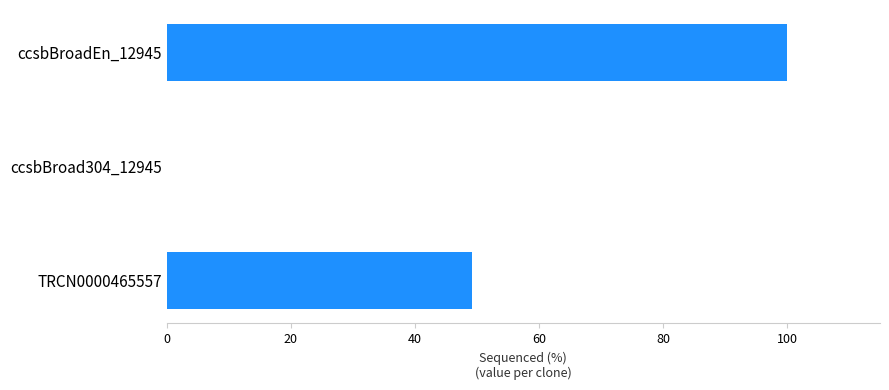

Where is the data nearest to the value 50?

TRCN0000465557